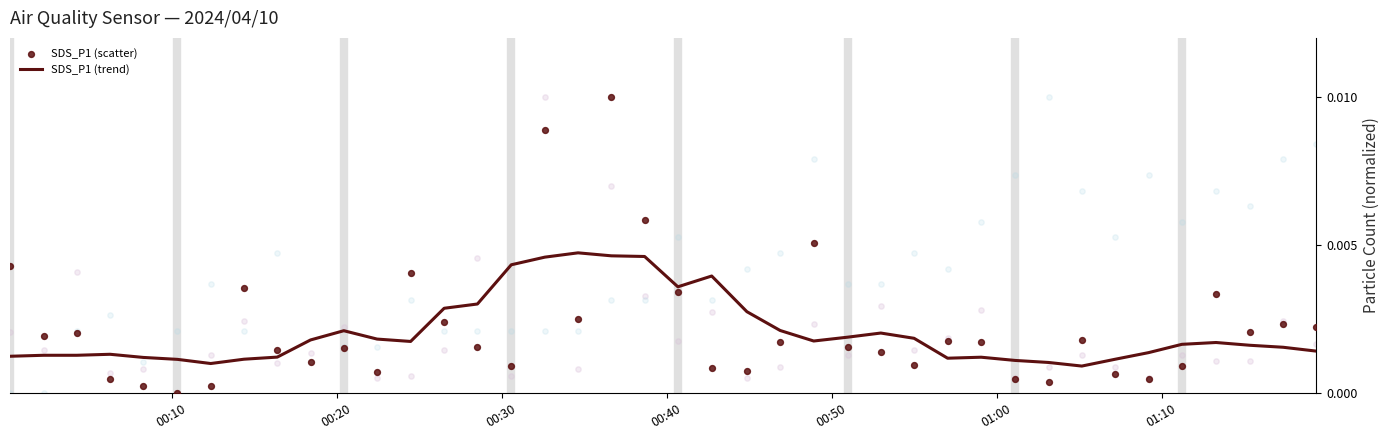

Which series reaches the maximum Y coordinate?

SDS_P1 (scatter)